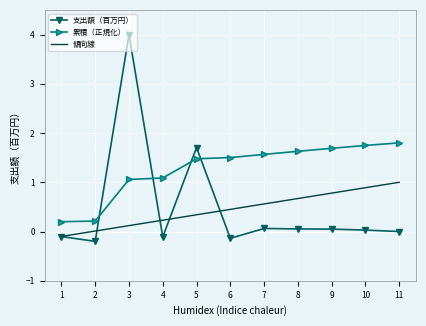

What is the difference between the highest and lowest values at 1?

0.3